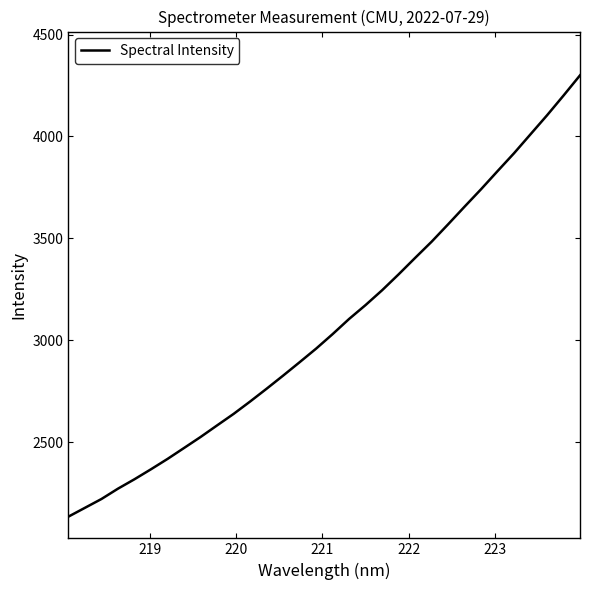

What is the greatest value displayed?

4300.2